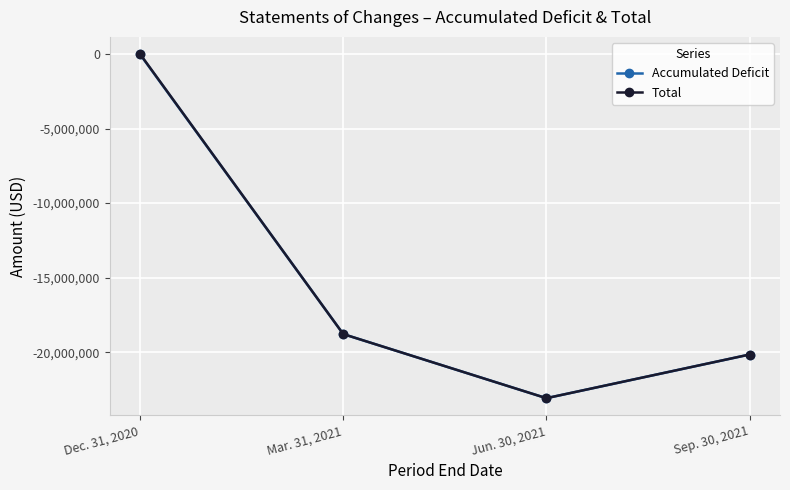

Does the chart display data point markers on the line(s)?

Yes